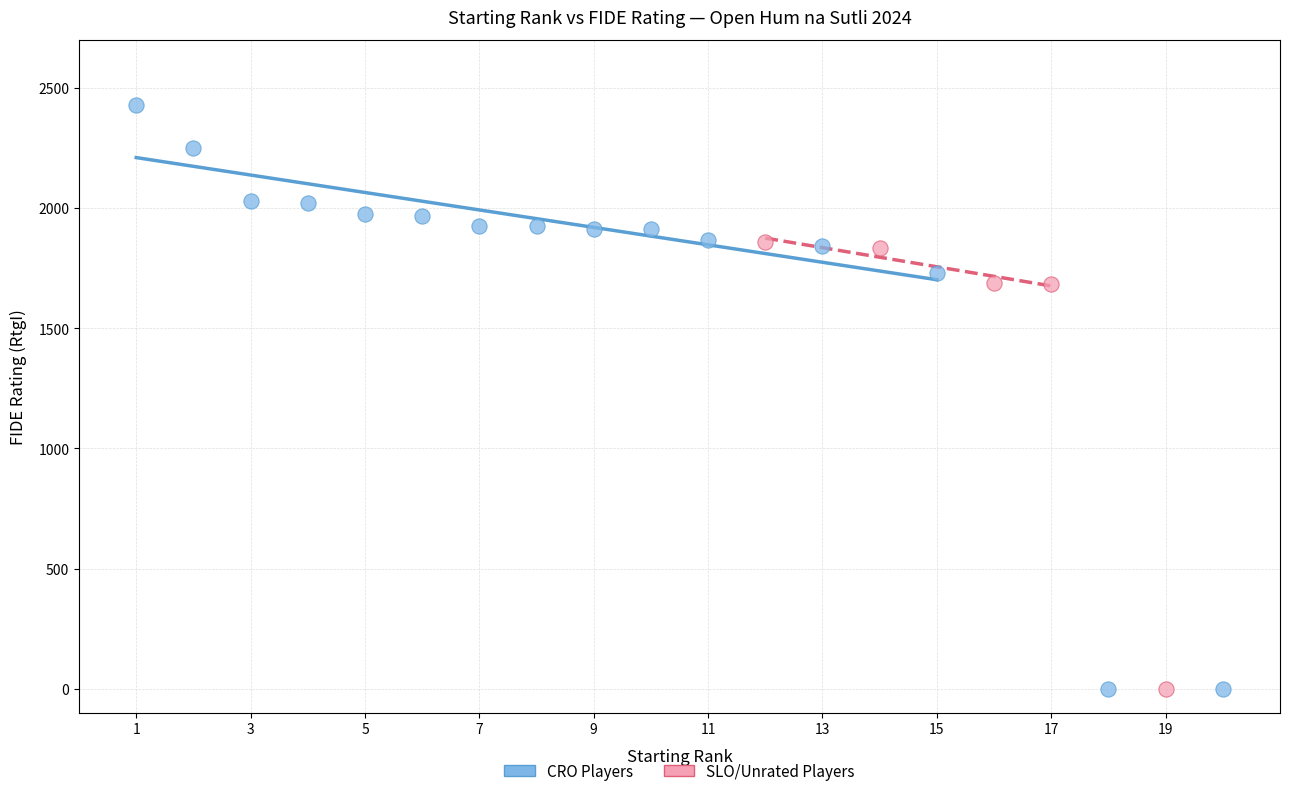

Which series reaches the maximum Y coordinate?

CRO Players